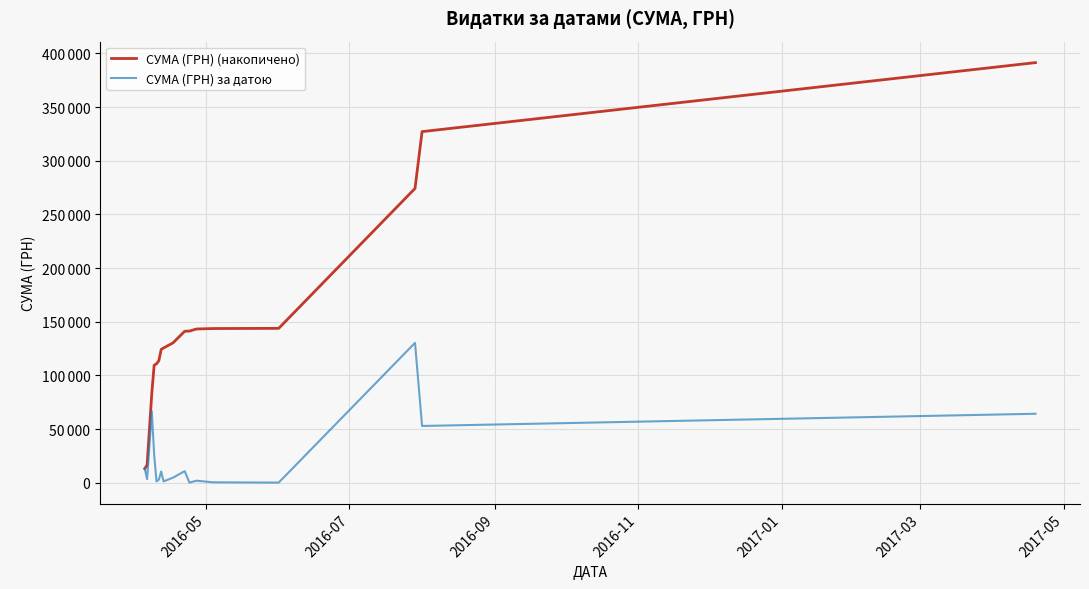

True or false: СУМА (ГРН) (накопичено) has more than 0 points higher than both neighbors.

False